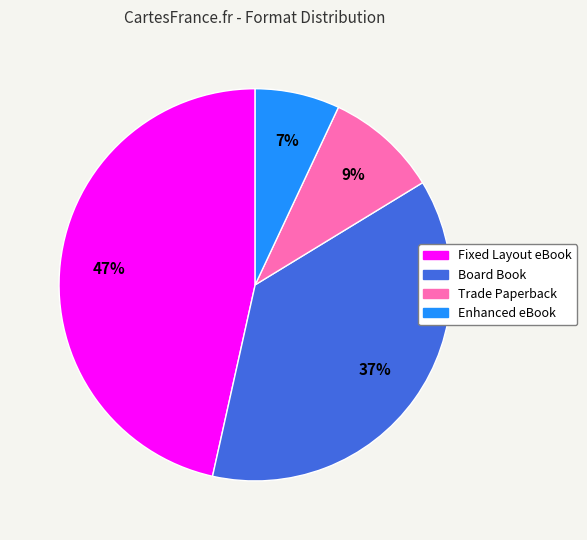

Which has a higher value, Trade Paperback or Board Book?

Board Book